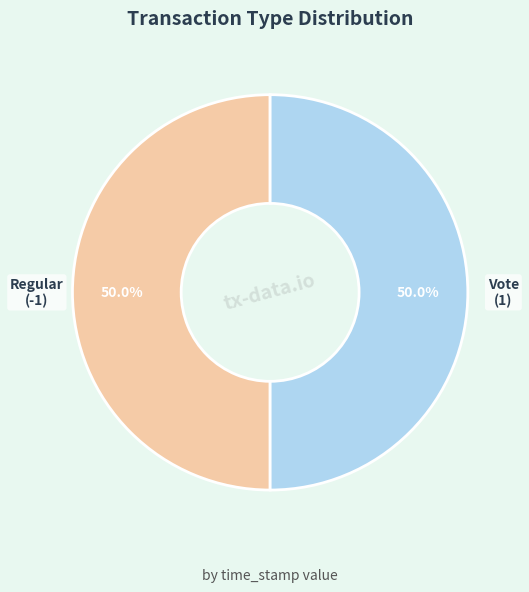

Combined, what portion of the pie is Regular (-1) and Vote (1)?

100.0%